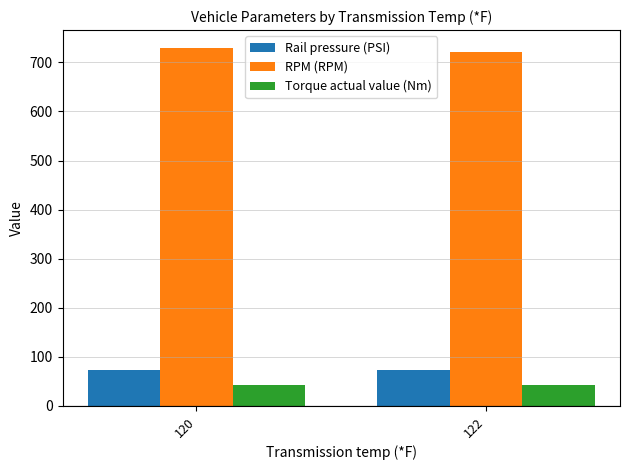

Is it true that RPM (RPM) equals 720.5 at 122?

True